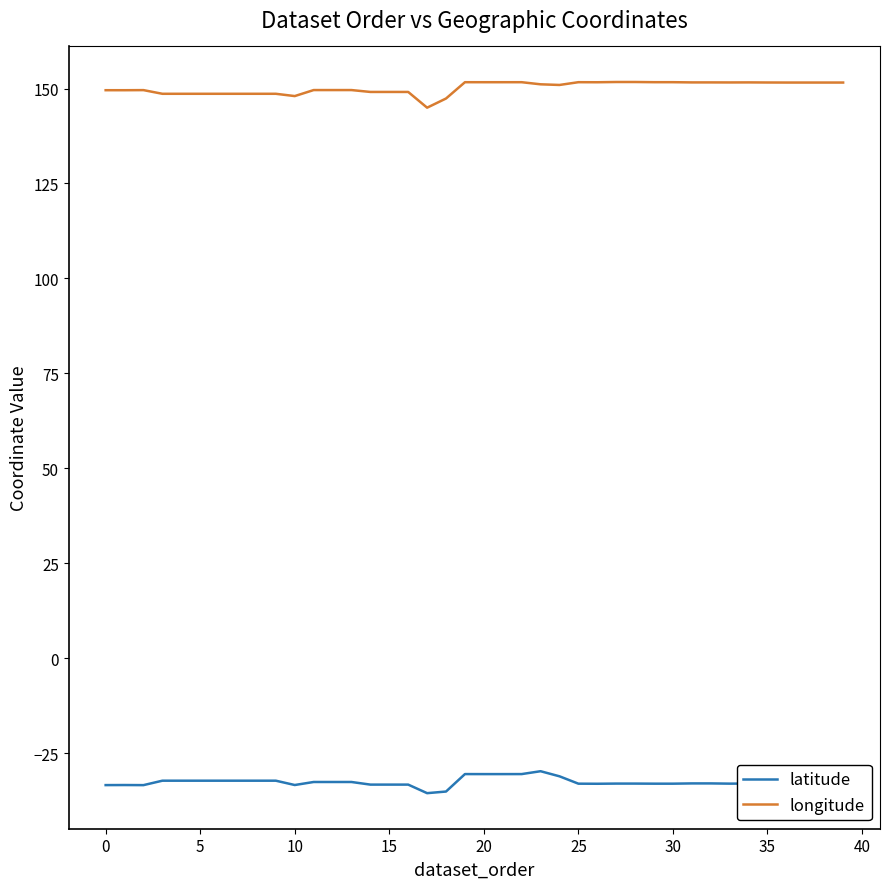

True or false: latitude has more than 2 points higher than both neighbors.

True